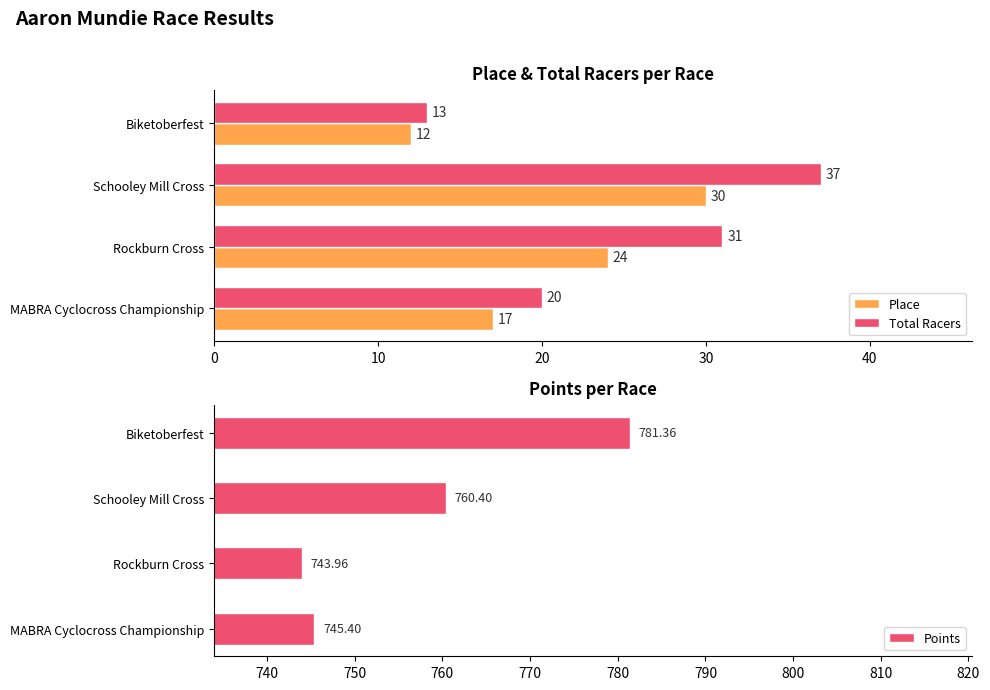

At which label is Place closest to 21?

Rockburn Cross